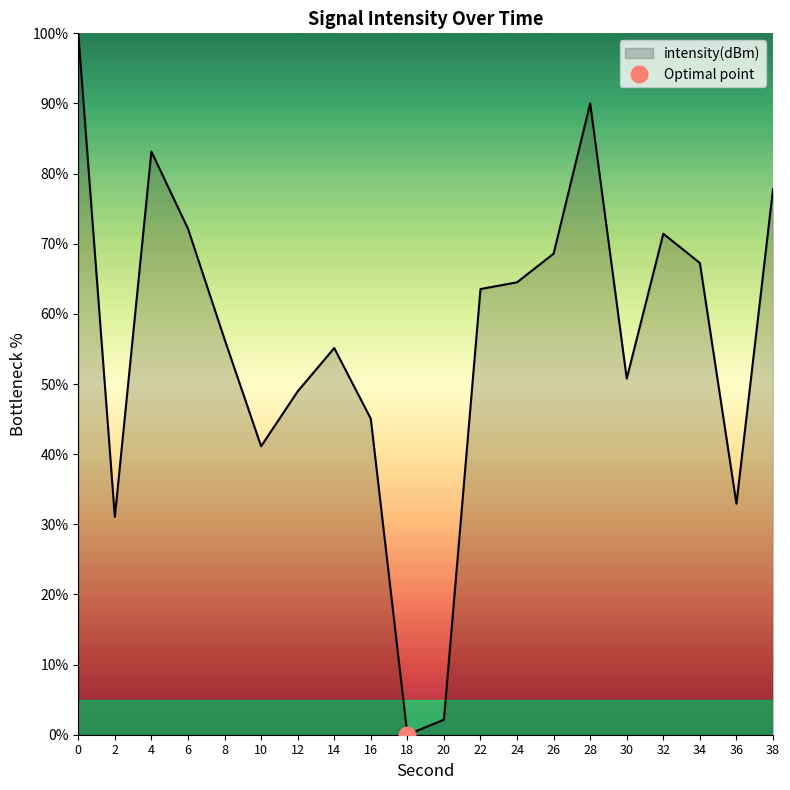

Does the chart have visible grid lines?

No